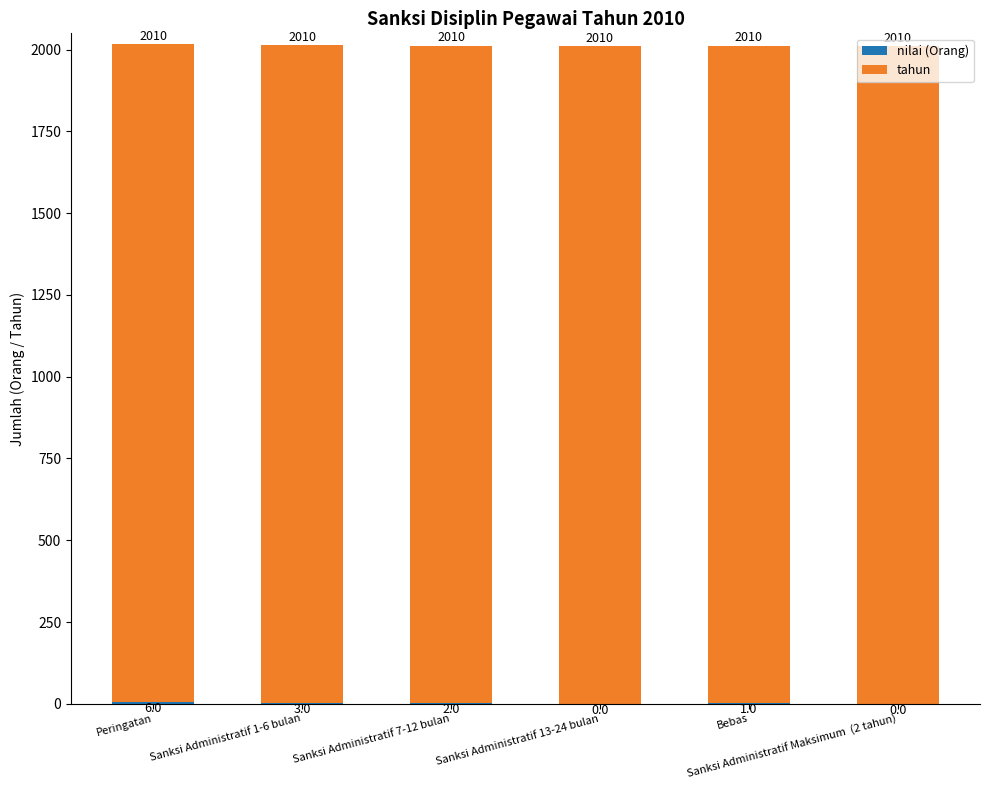

At how many categories does at least one series exceed 902?

6